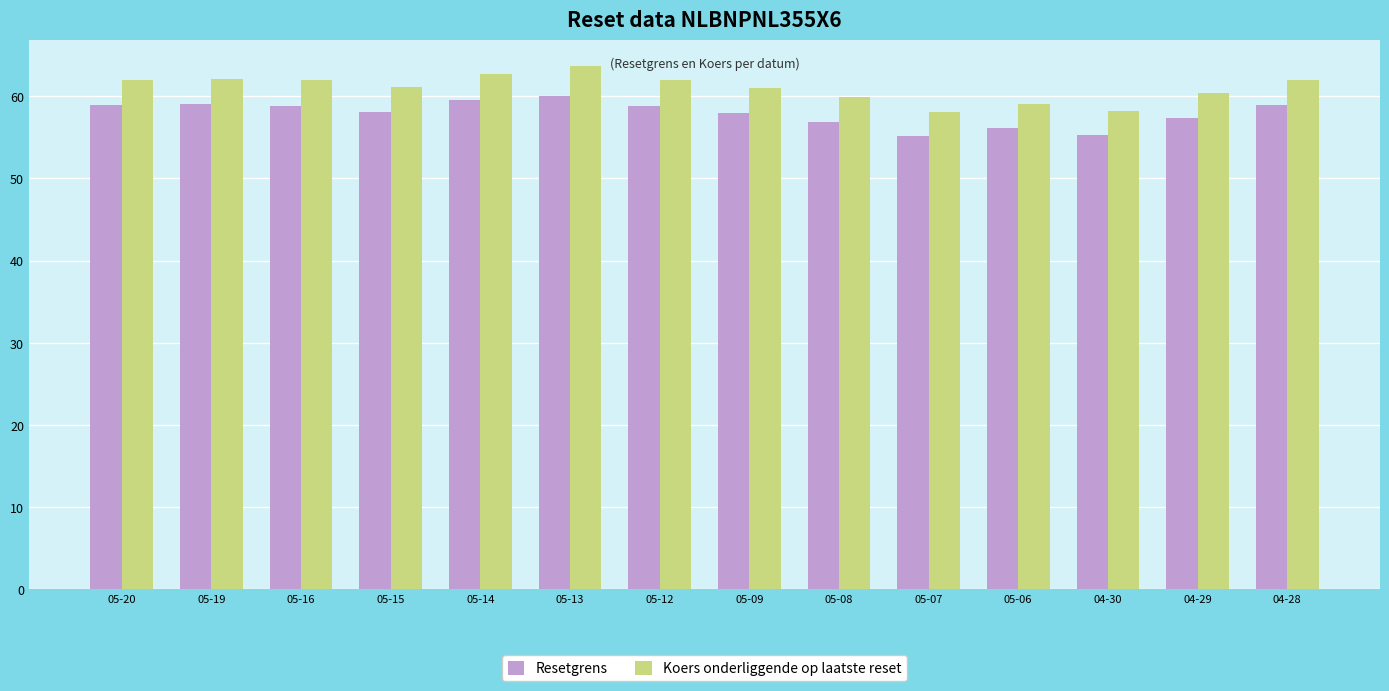

Which series has the largest range (max minus min)?

Koers onderliggende op laatste reset